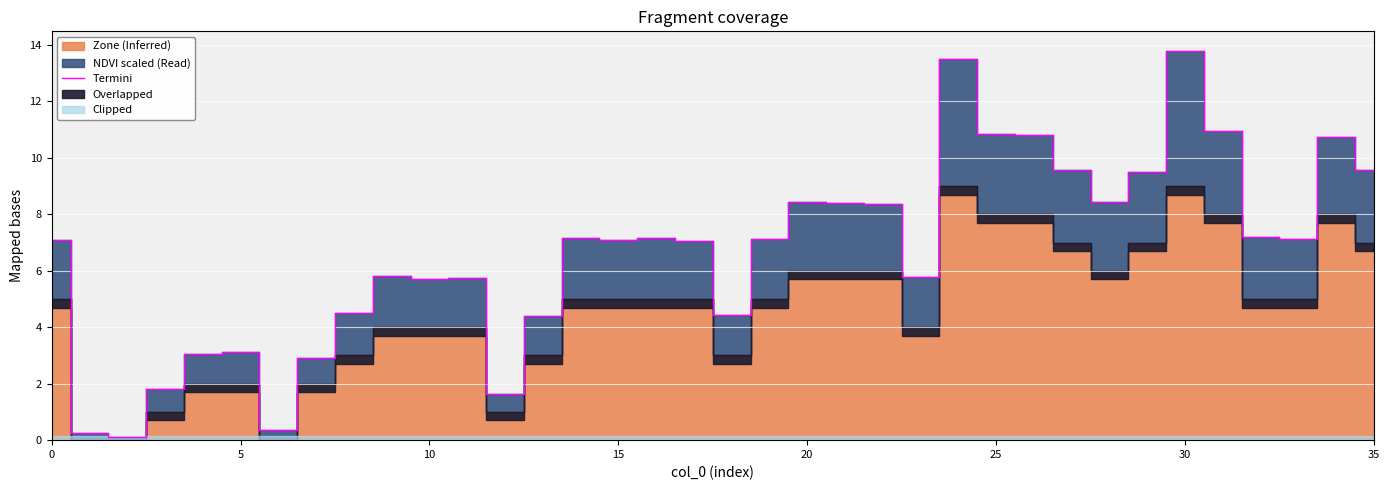

What is the sum of all values?

239.6